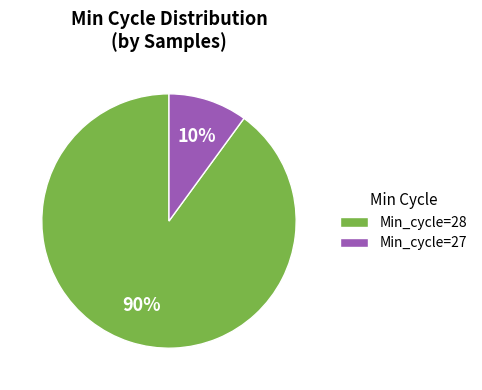

Which category has the biggest portion of the pie?

Min_cycle=28